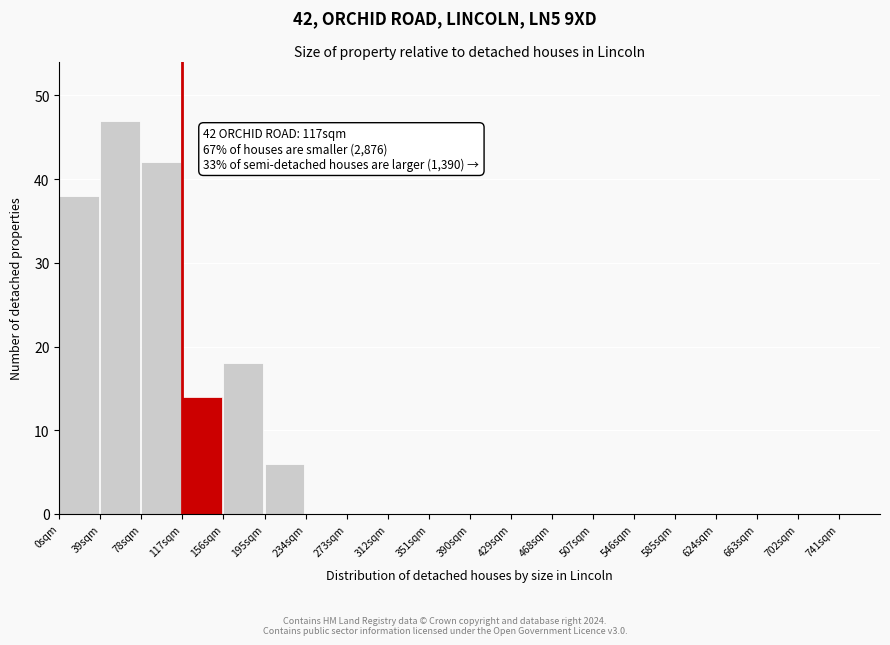

Which range on the x-axis has the tallest bar?

39 to 78